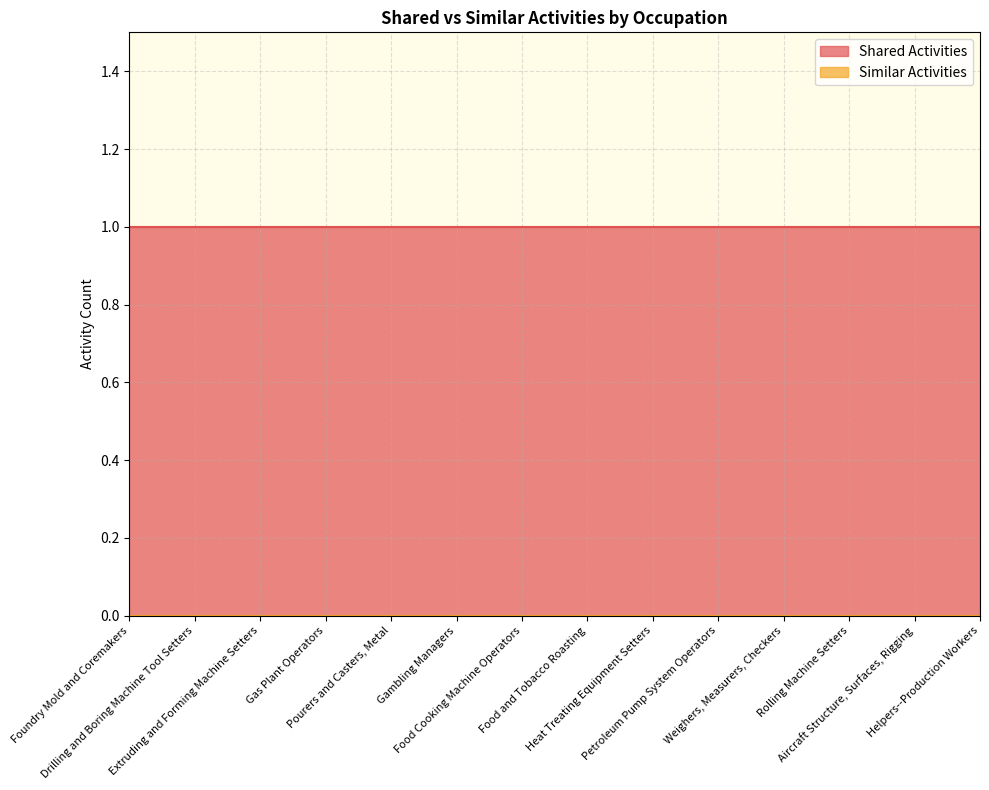

Which category has the highest value in the Similar Activities series?

Foundry Mold and Coremakers